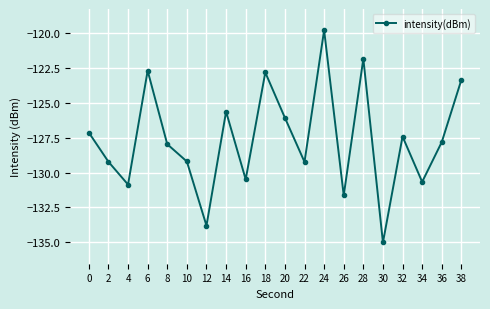

What is the difference between the maximum and minimum values?

15.2